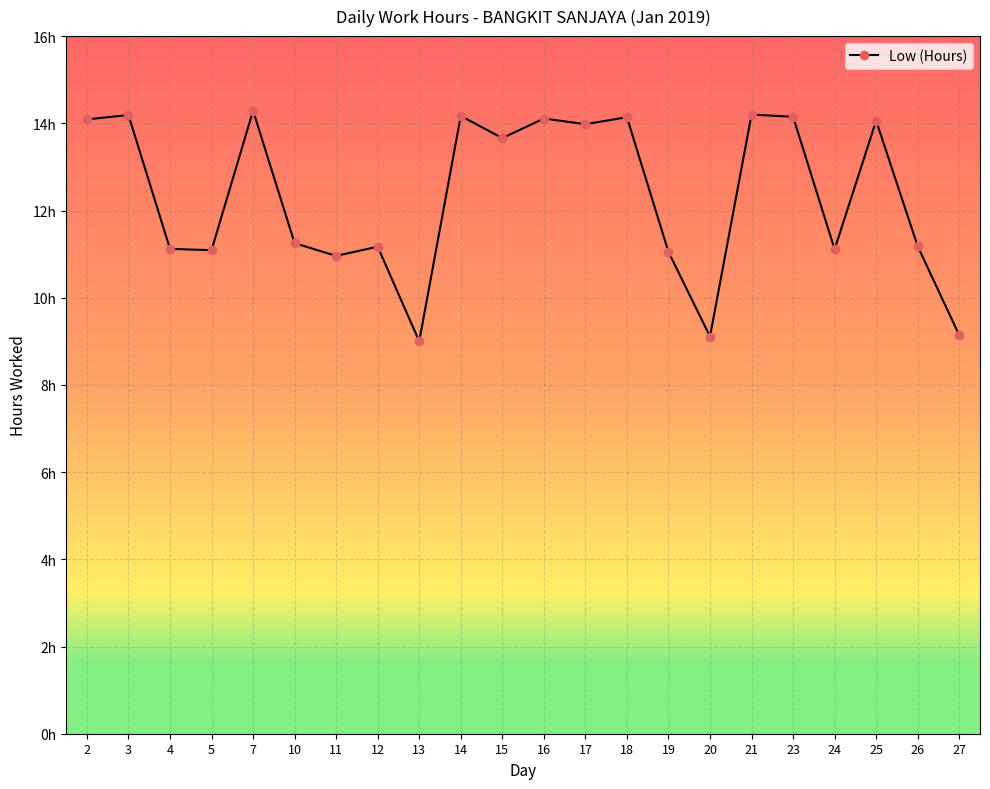

Is this an area chart (filled region under the line)?

No